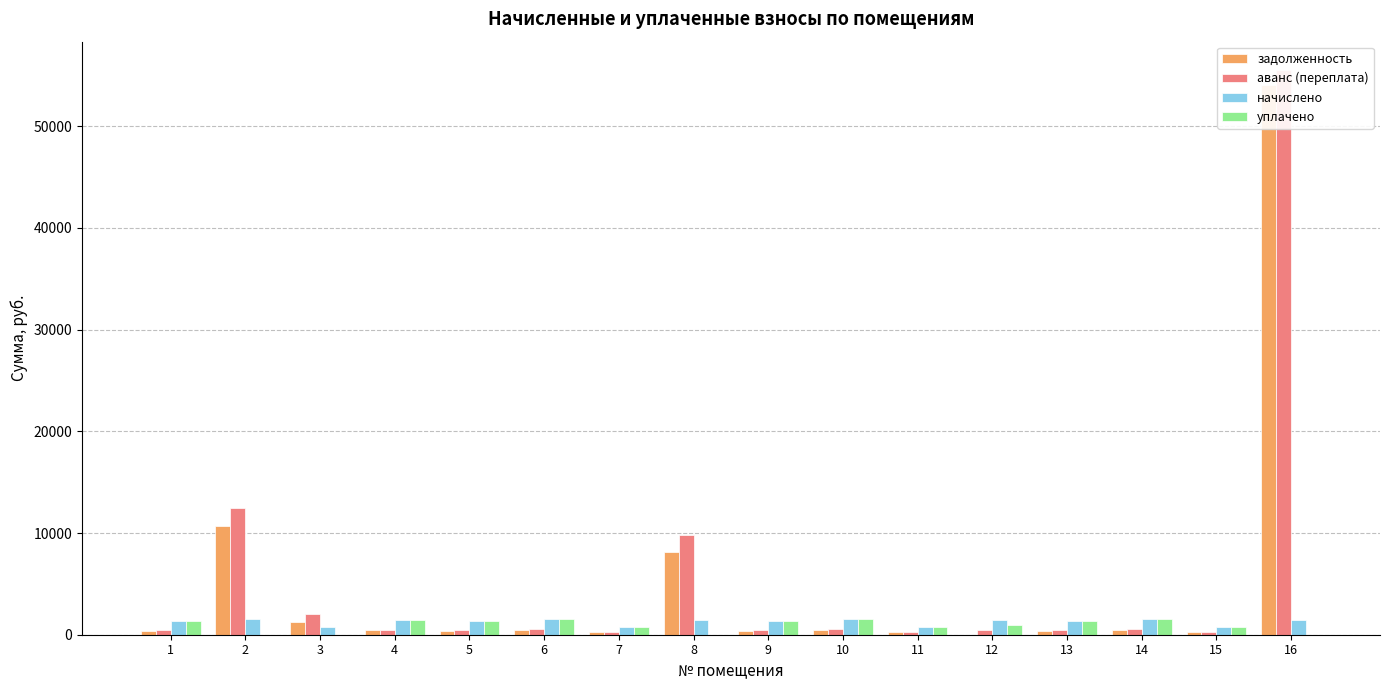

At which label does уплачено reach its peak?

6